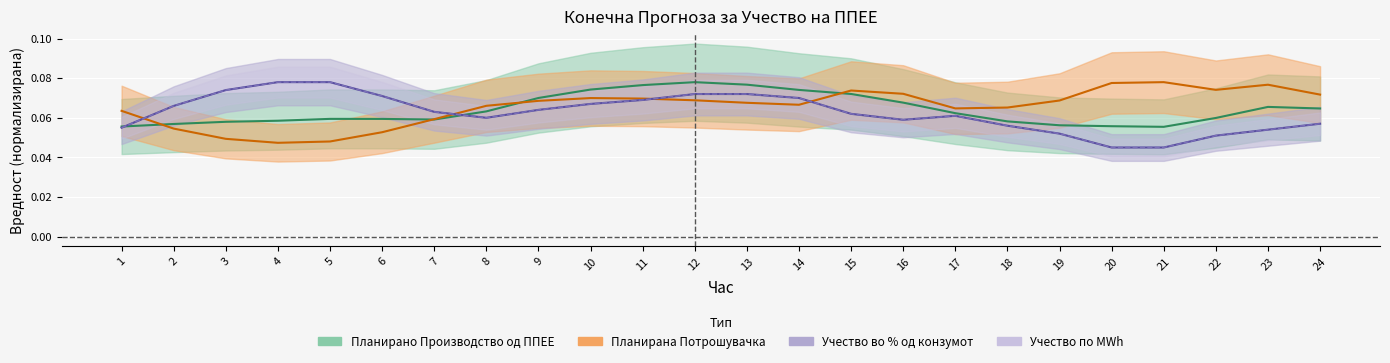

Reading left to right, extract all data points from this chart.

Планирано Производство од ППЕЕ: 0.1	0.1	0.1	0.1	0.1	0.1	0.1	0.1	0.1	0.1	0.1	0.1	0.1	0.1	0.1	0.1	0.1	0.1	0.1	0.1	0.1	0.1	0.1	0.1
Планирана Потрошувачка: 0.1	0.1	0.0	0.0	0.0	0.1	0.1	0.1	0.1	0.1	0.1	0.1	0.1	0.1	0.1	0.1	0.1	0.1	0.1	0.1	0.1	0.1	0.1	0.1
Учество во % од конзумот: 0.1	0.1	0.1	0.1	0.1	0.1	0.1	0.1	0.1	0.1	0.1	0.1	0.1	0.1	0.1	0.1	0.1	0.1	0.1	0.0	0.0	0.1	0.1	0.1
Учество по MWh: 0.1	0.1	0.1	0.1	0.1	0.1	0.1	0.1	0.1	0.1	0.1	0.1	0.1	0.1	0.1	0.1	0.1	0.1	0.1	0.0	0.0	0.1	0.1	0.1